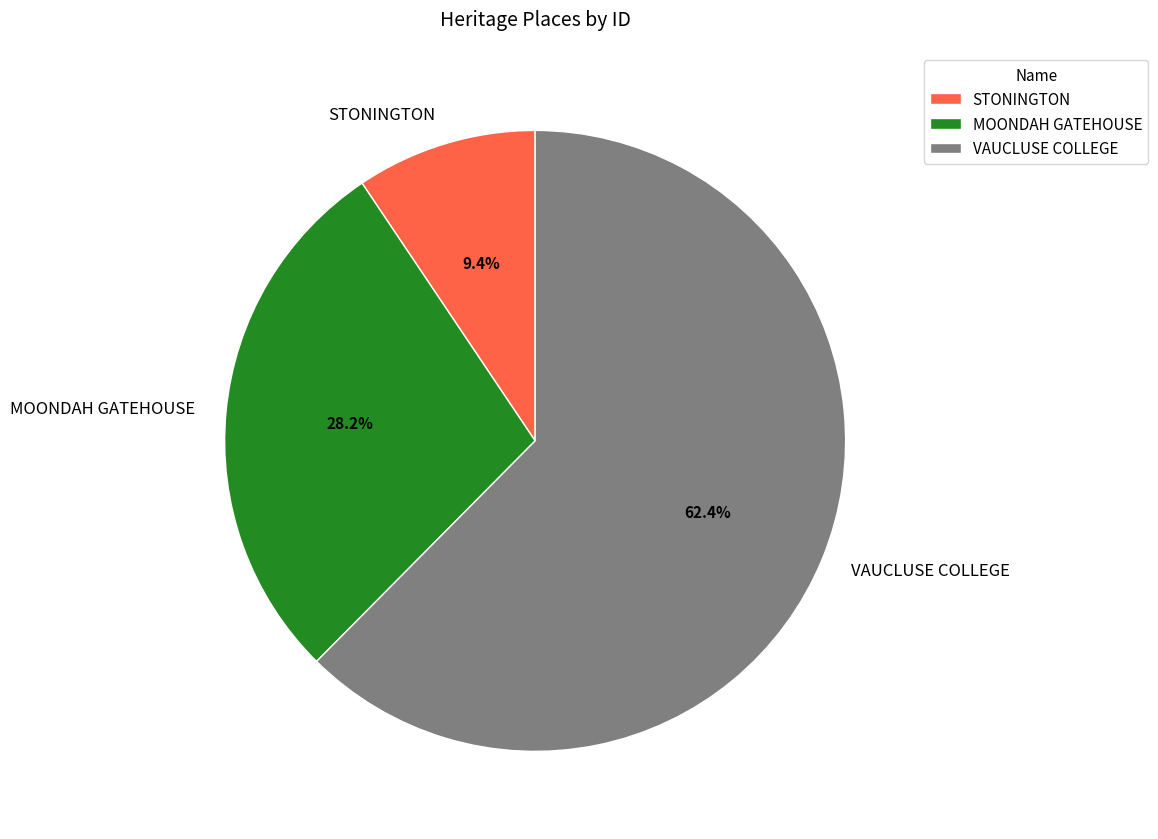

What is the ratio of the value at VAUCLUSE COLLEGE to the value at MOONDAH GATEHOUSE?

2.2